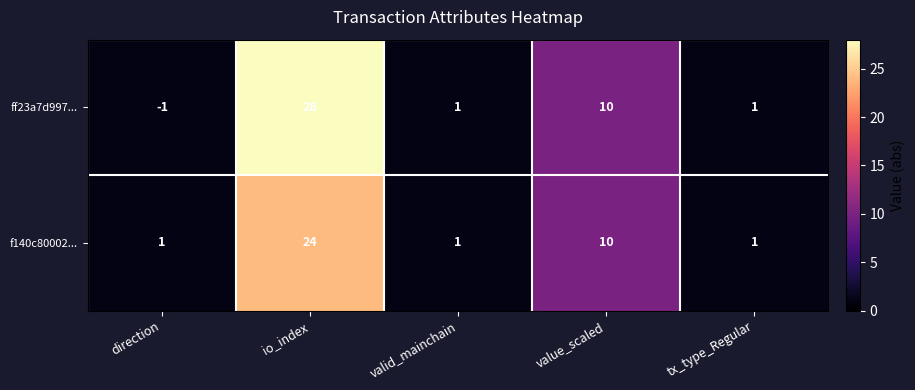

Which series has the largest total across all categories?

ff23a7d997...